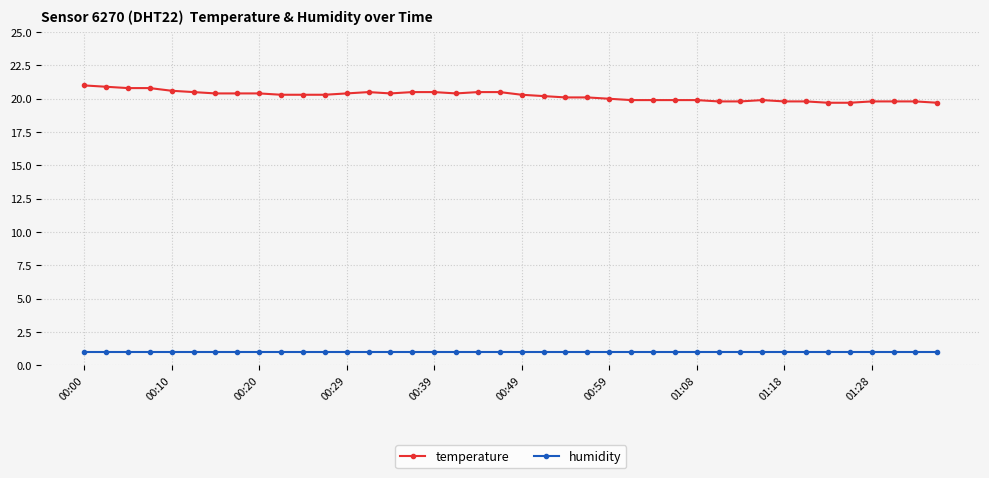

True or false: temperature and humidity cross at least once.

False